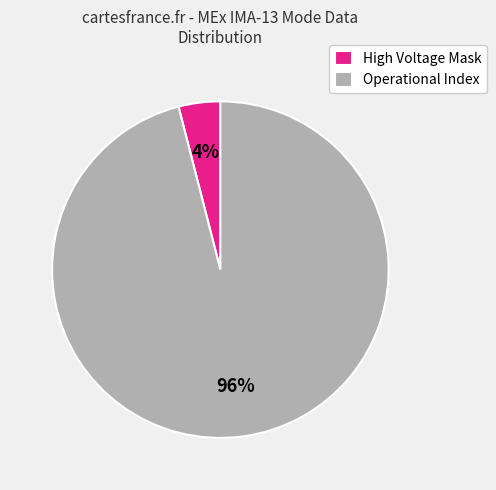

How many segments does this pie chart have?

2